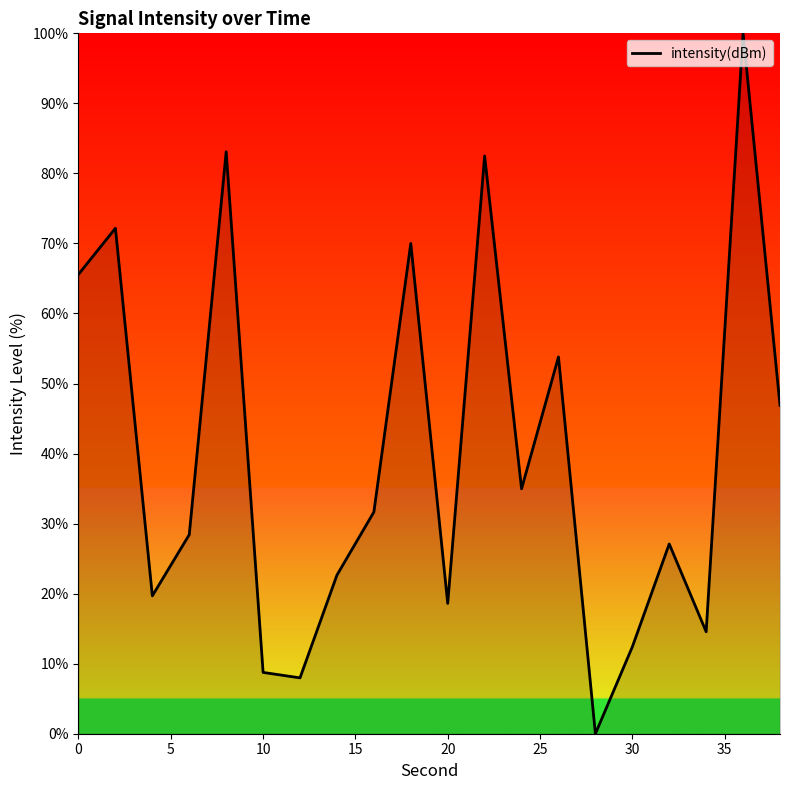

What is the difference between the maximum and minimum values?

100.0